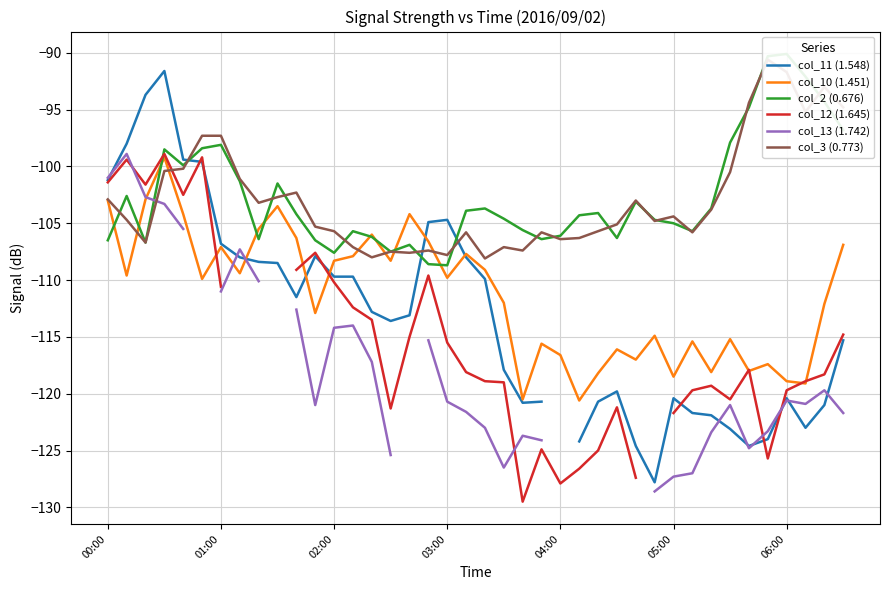

The value of col_3 (0.773) at 06:00 is -91.7. True or false?

True